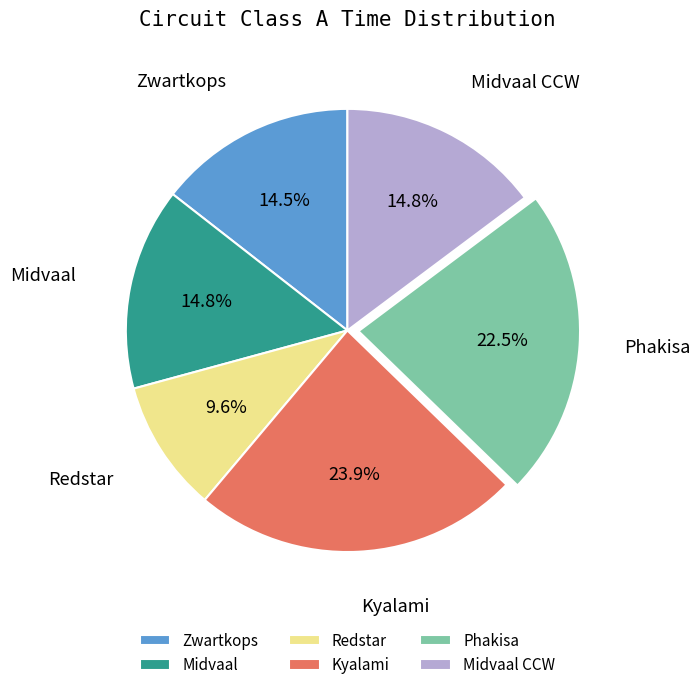

Which has a higher value, Redstar or Zwartkops?

Zwartkops